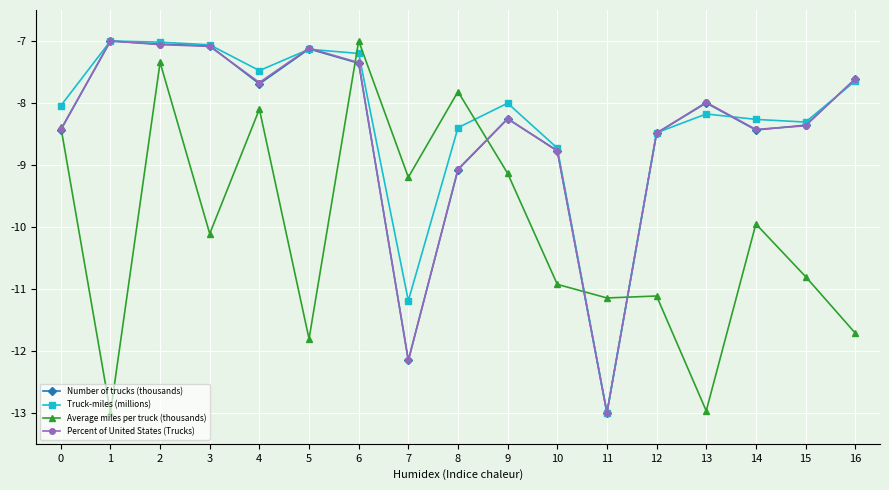

True or false: Percent of United States (Trucks) has a value of -1.5 at 1.

False